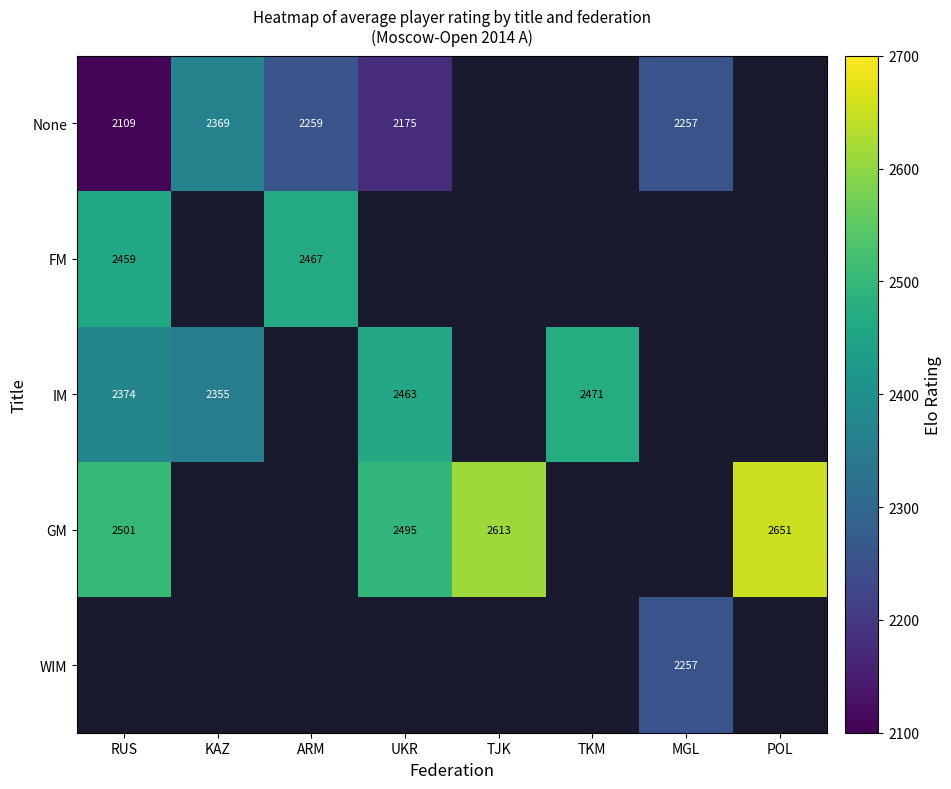

The value of WIM at MGL is 1421.0. True or false?

False